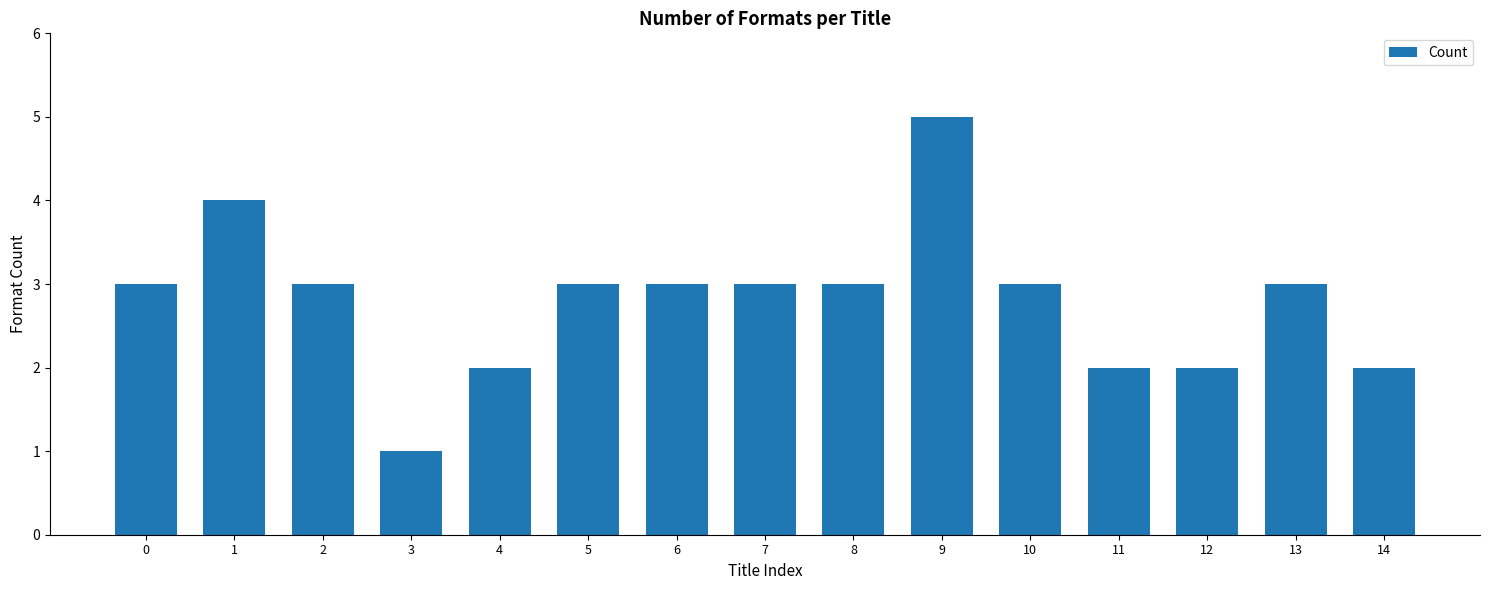

What is the average value?

3